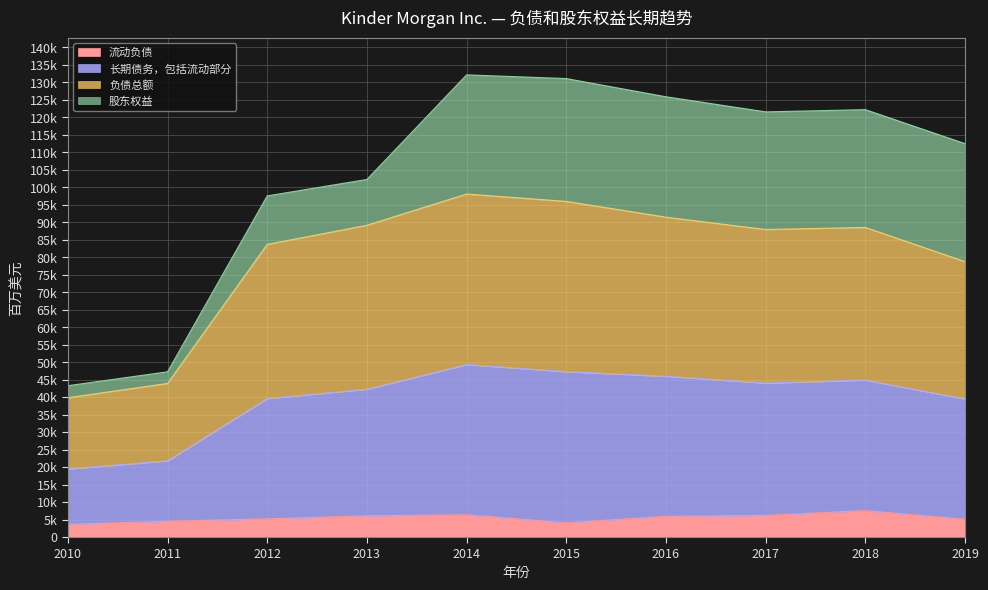

What are all the series names shown in the legend?

流动负债, 长期债务，包括流动部分, 负债总额, 股东权益